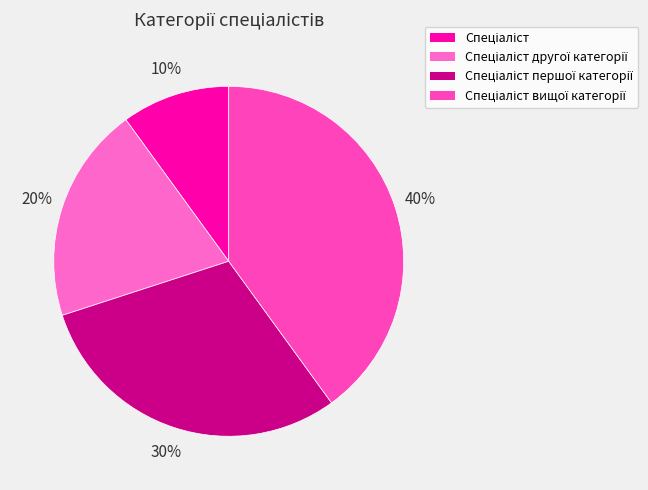

To the nearest percent, what is the combined percentage of Спеціаліст першої категорії and Спеціаліст другої категорії?

50%